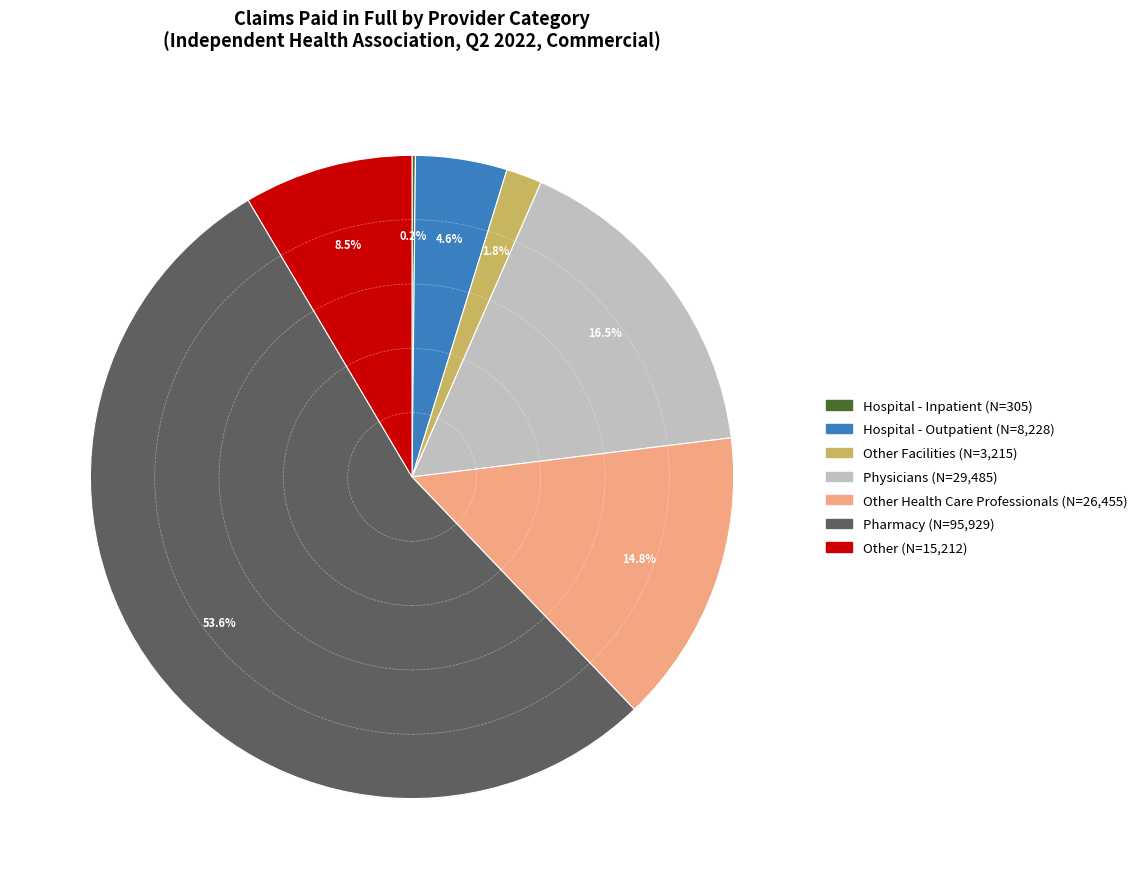

Does any single category account for the majority?

Yes